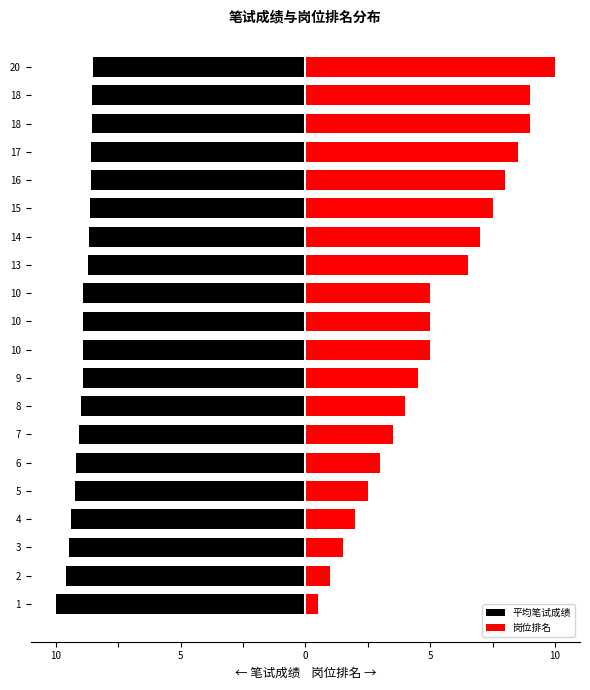

What is the difference between the maximum and minimum values in the 平均笔试成绩 series?

1.5